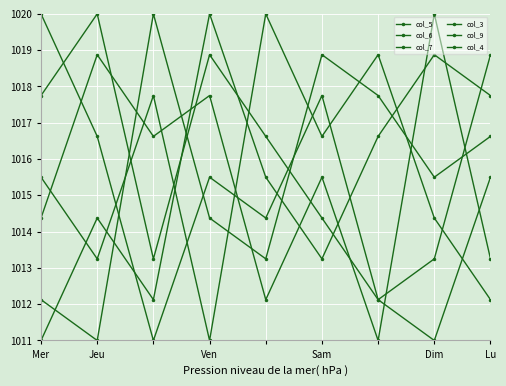

At how many categories does at least one series exceed 1018?

9